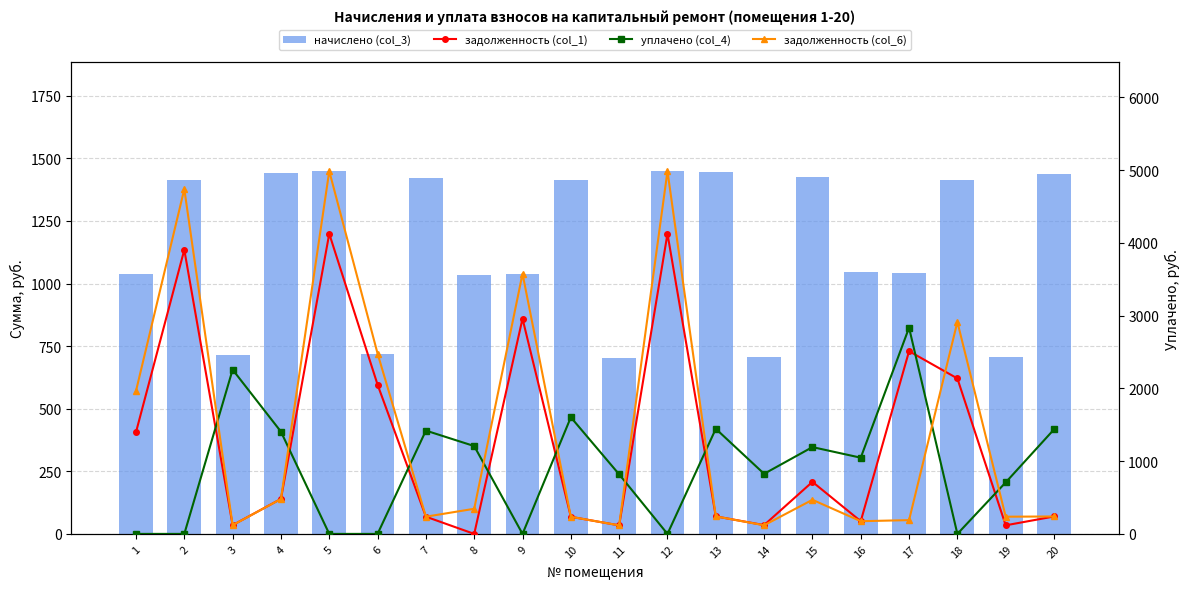

Reading left to right, transcribe all the data shown in this chart.

начислено (col_3): 1039.1	1411.7	716.2	1440.7	1449.0	720.4	1420.0	1035.0	1039.1	1411.7	703.8	1449.0	1444.9	707.9	1424.2	1047.4	1043.3	1411.7	707.9	1436.6
задолженность (col_1): 1397.7	3905.1	120.4	480.8	4126.0	2051.2	236.7	0.0	2958.9	235.3	117.3	4126.0	240.8	121.1	715.3	174.6	2511.5	2136.8	118.0	239.4
уплачено (col_4): 0.0	0.0	2257.7	1405.5	0.0	0.0	1420.0	1207.5	0.0	1602.9	818.4	0.0	1444.9	825.9	1193.2	1047.4	2834.5	0.0	707.9	1436.6
задолженность (col_6): 1964.1	4740.1	119.4	479.7	4986.9	2479.2	236.7	345.3	3576.3	235.3	117.3	4986.9	240.8	118.8	468.7	174.6	189.4	2914.1	236.5	239.4